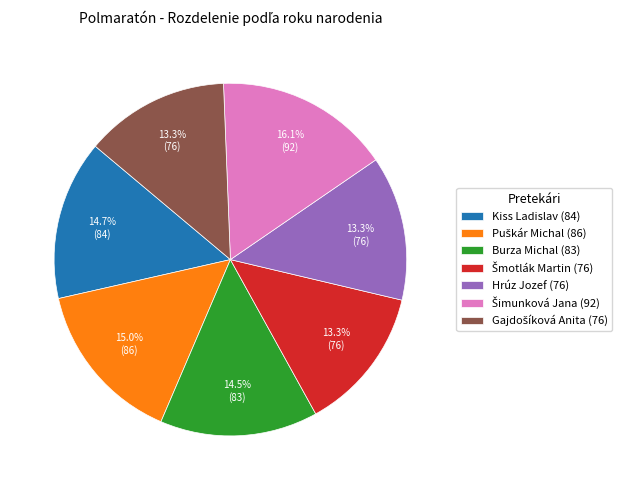

To the nearest percent, what is the difference between the largest and smallest slice percentages?

3%